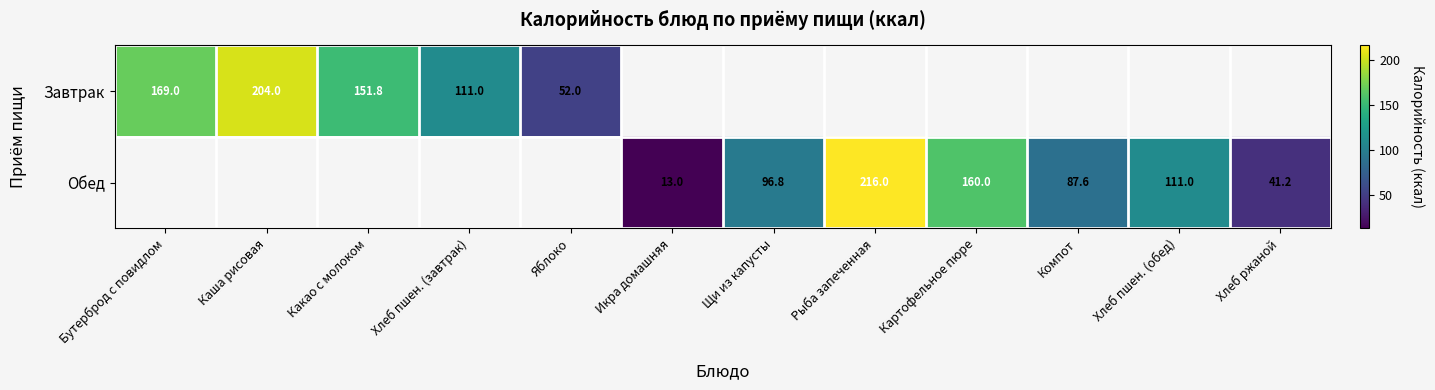

The Завтрак series shows 335.4 at Каша рисовая. True or false?

False